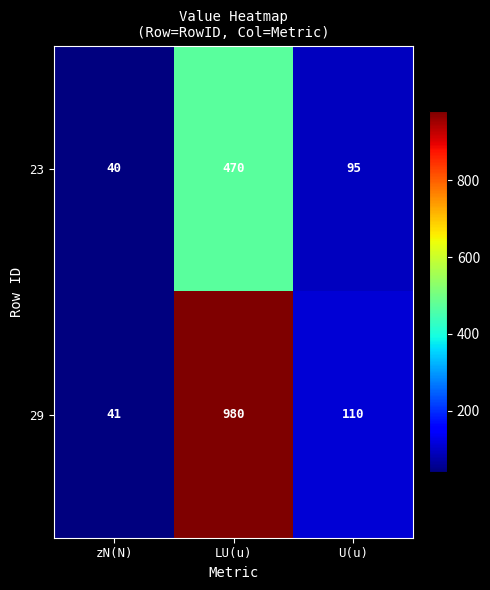

Reading left to right, what are all the values shown in this chart?

23: 40	470	95
29: 41	980	110